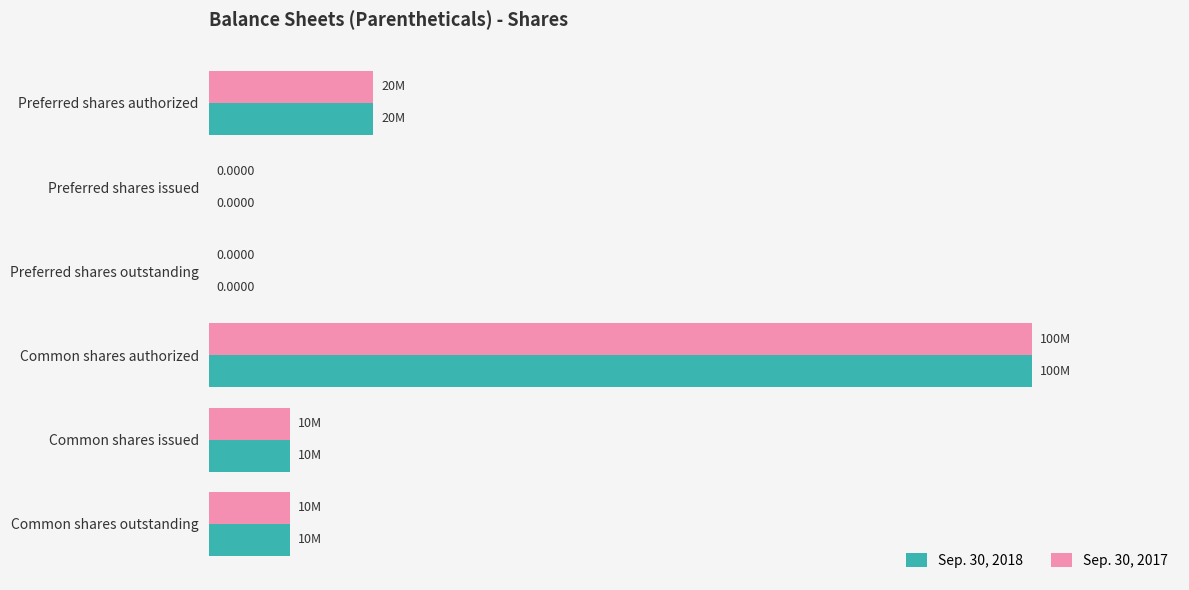

What are all the series names shown in the legend?

Sep. 30, 2018, Sep. 30, 2017